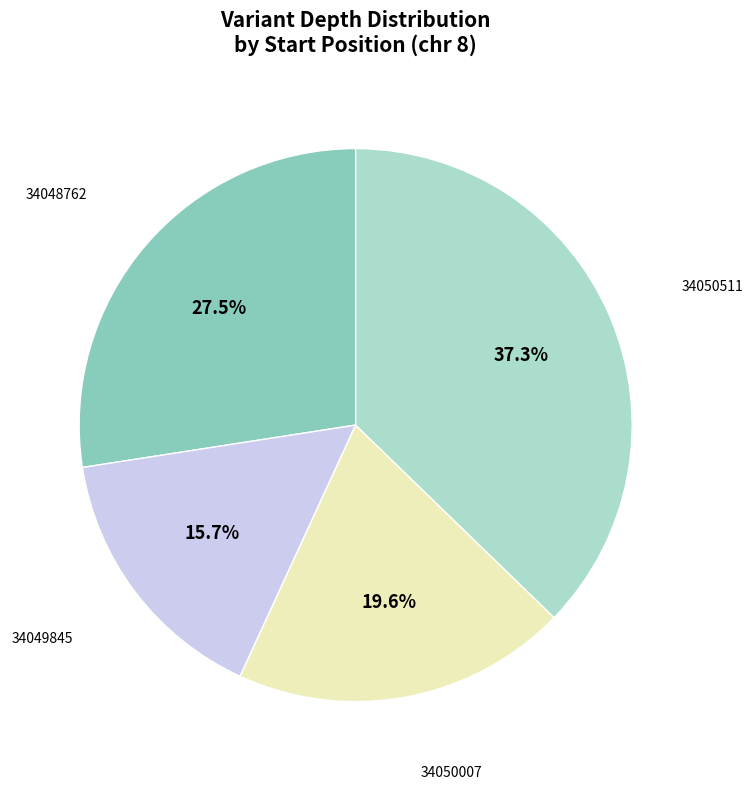

Is there any slice that represents more than half of the pie?

No